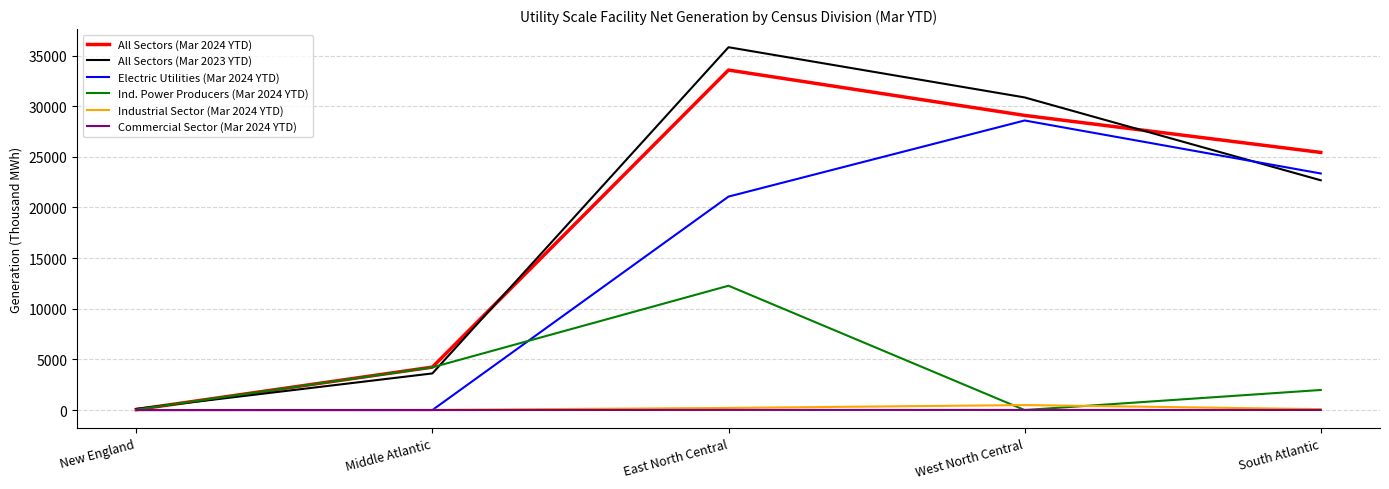

What position from the left is East North Central?

3